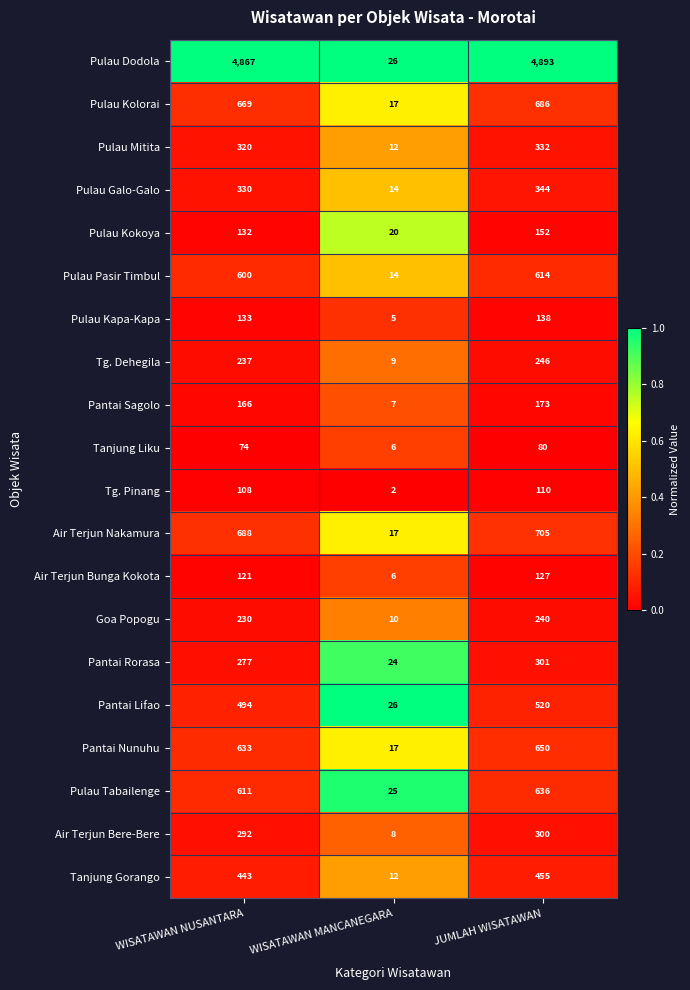

List the series in order of their peak value, lowest first.

Tanjung Liku, Tg. Pinang, Air Terjun Bunga Kokota, Pulau Kapa-Kapa, Pulau Kokoya, Pantai Sagolo, Goa Popogu, Tg. Dehegila, Air Terjun Bere-Bere, Pantai Rorasa, Pulau Mitita, Pulau Galo-Galo, Tanjung Gorango, Pantai Lifao, Pulau Pasir Timbul, Pulau Tabailenge, Pantai Nunuhu, Pulau Kolorai, Air Terjun Nakamura, Pulau Dodola